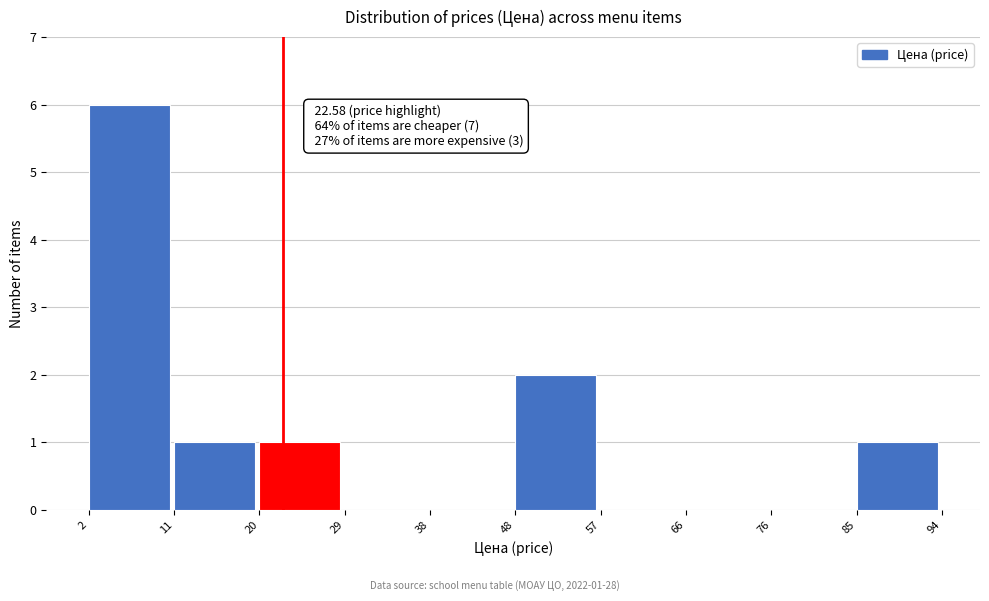

Over which range of the x-axis is the bar tallest?

2 to 11